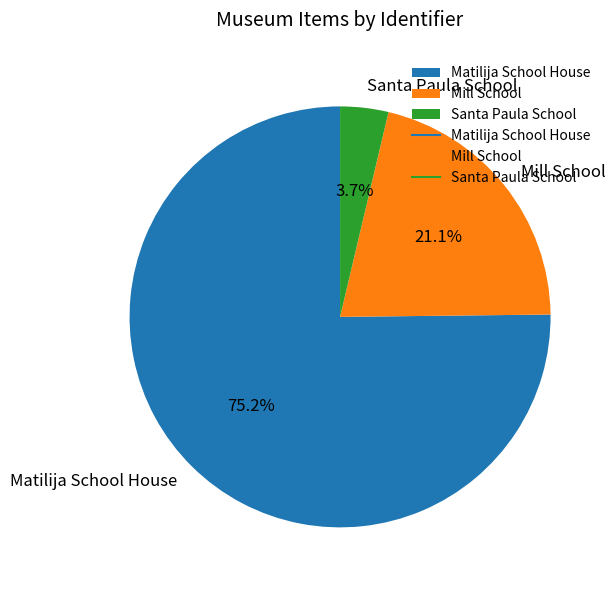

What is the ratio of the value at Santa Paula School to the value at Mill School?

0.2